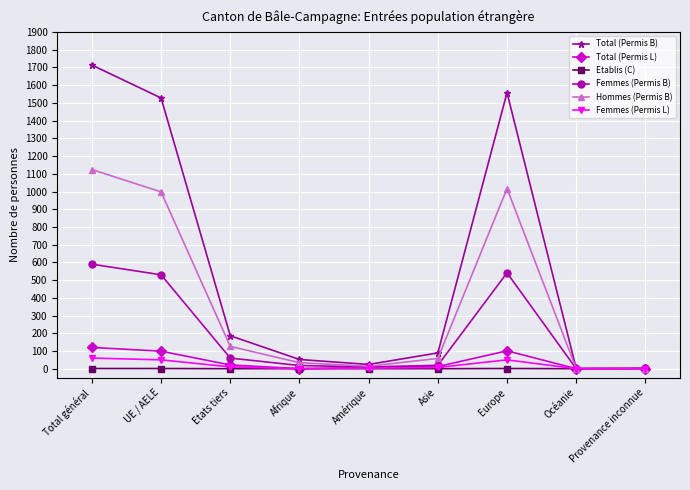

True or false: Femmes (Permis L) has a value of 50 at Europe.

True